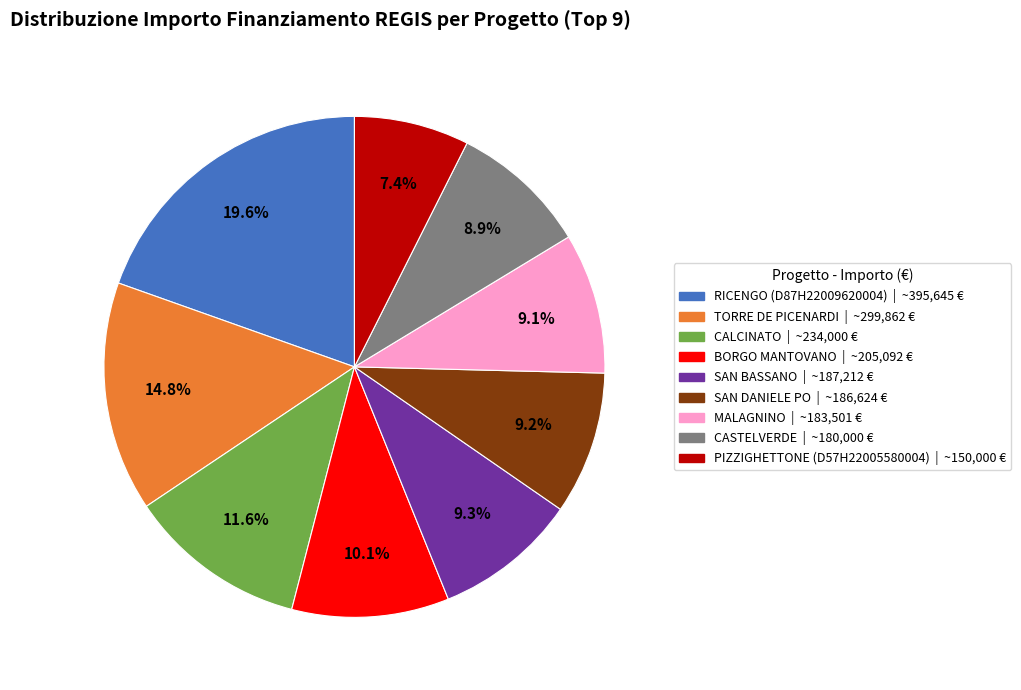

What portion of the pie excludes CASTELVERDE?

91.1%